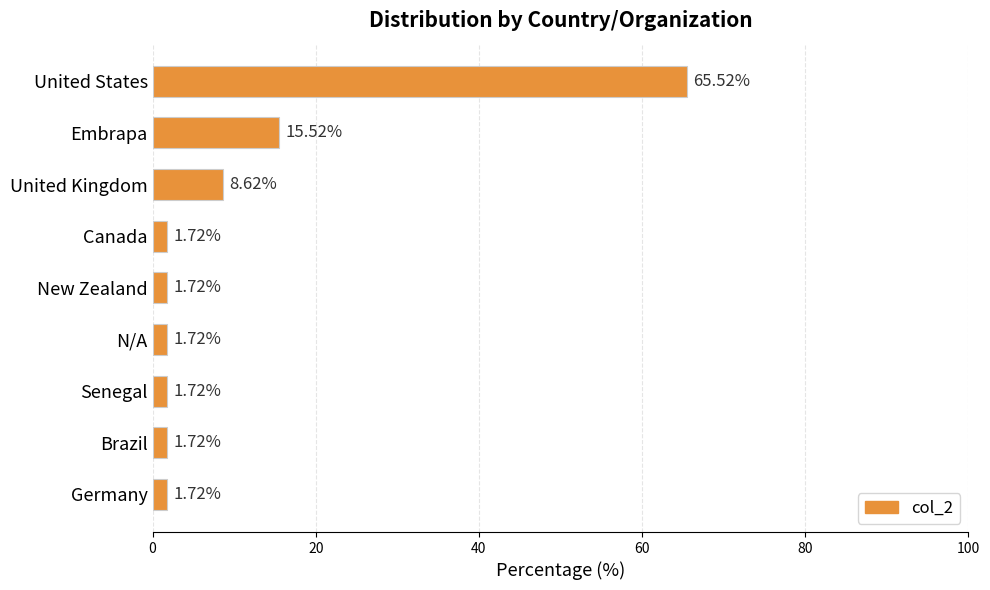

Approximately how many times larger is the value at N/A compared to Canada?

1.0